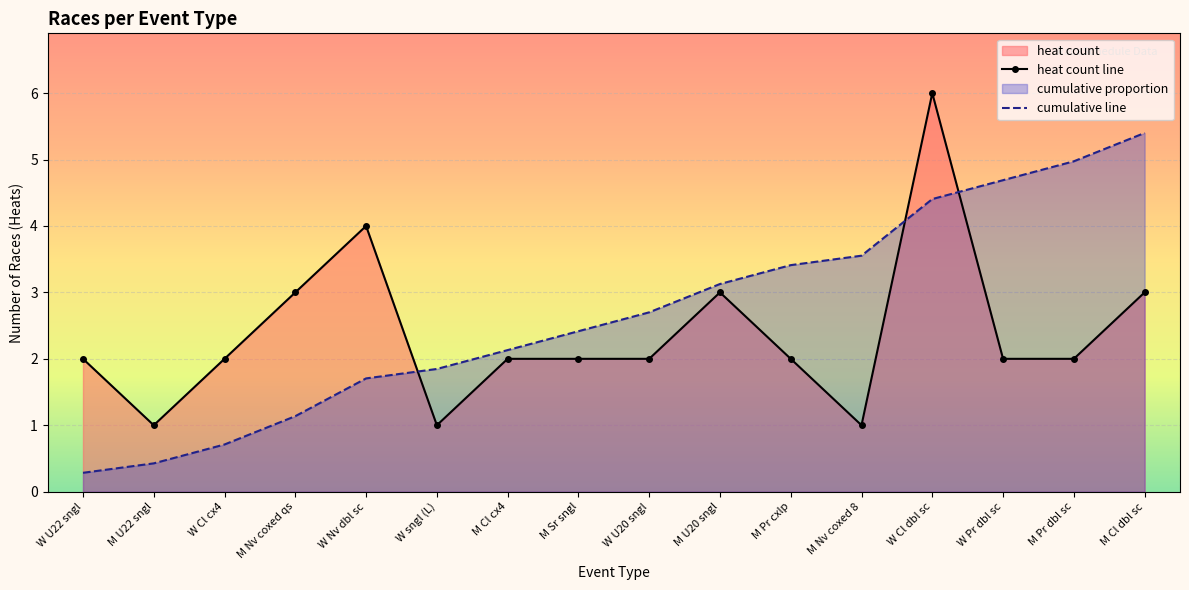

The heat count line series shows 2.0 at M Pr dbl sc. True or false?

True